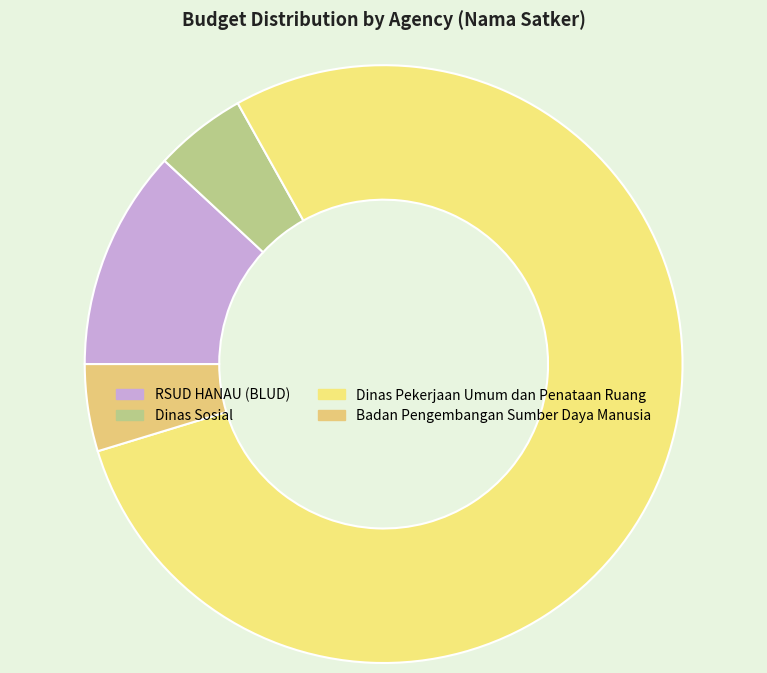

Count the number of slices in the pie.

4